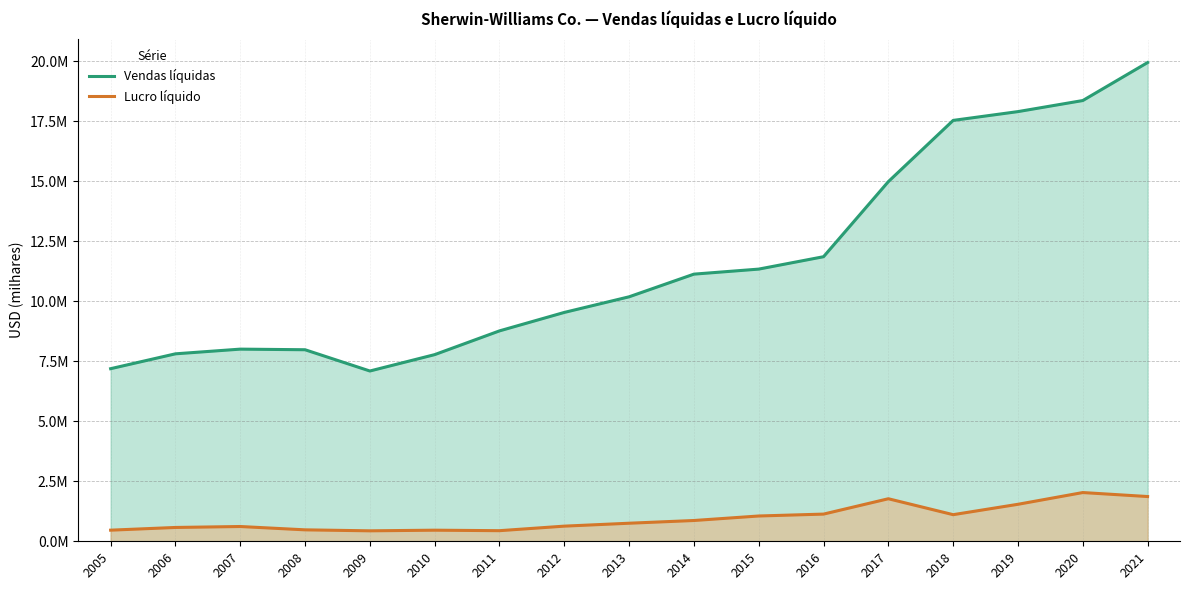

What is the greatest value displayed?

19944600